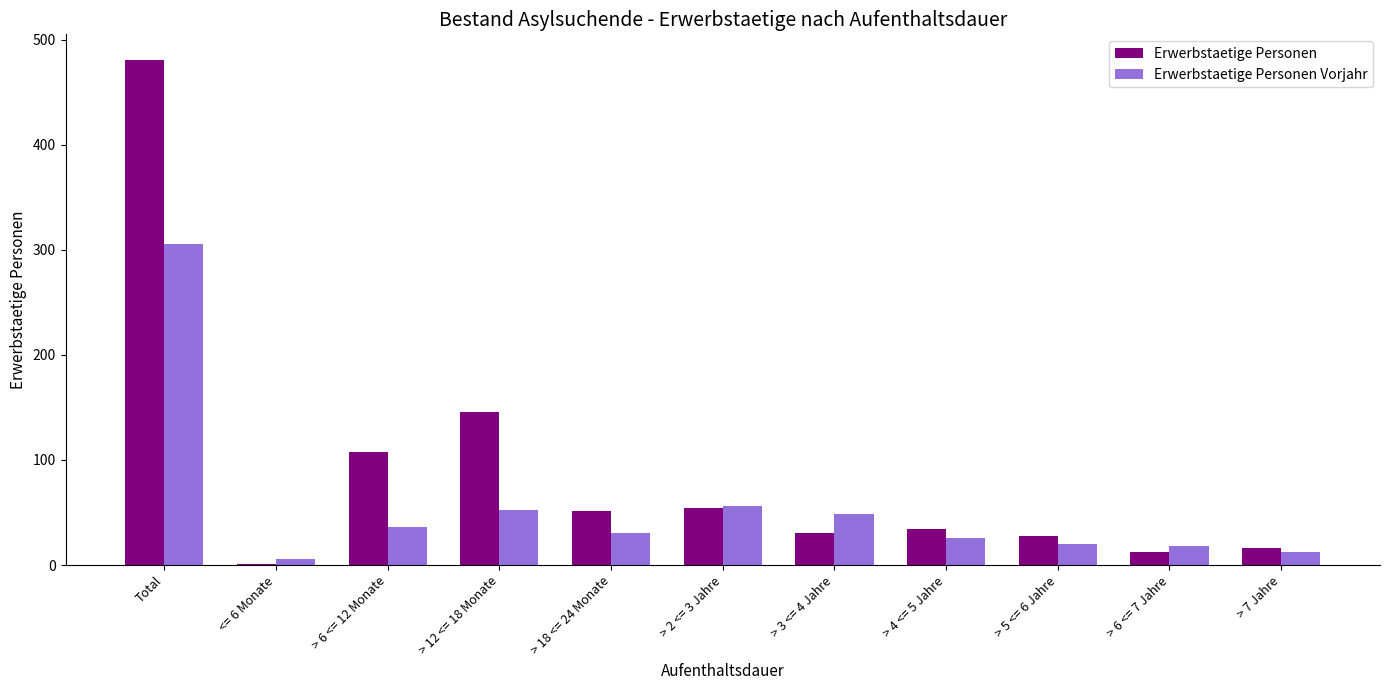

Which category has the highest value across all series?

Total